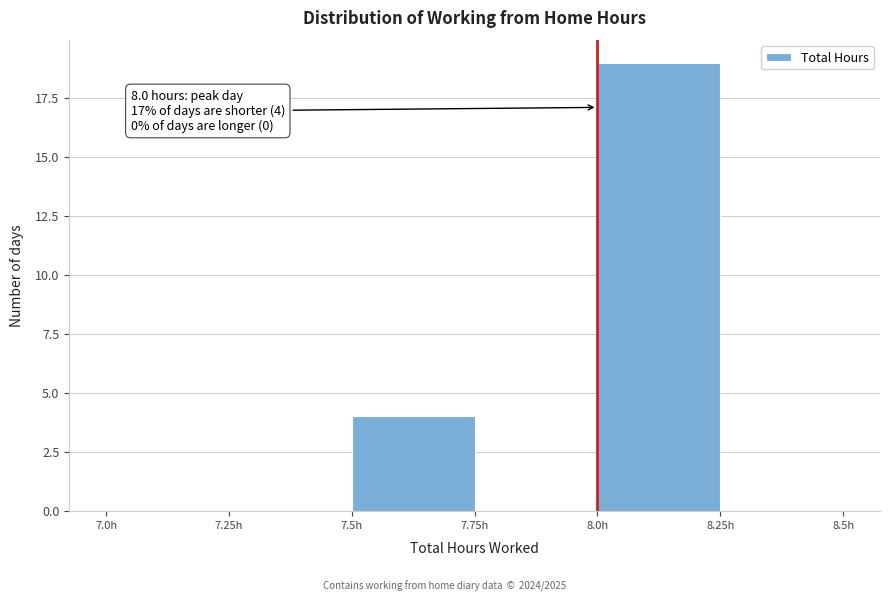

Over which range of the x-axis is the bar tallest?

8.00 to 8.25